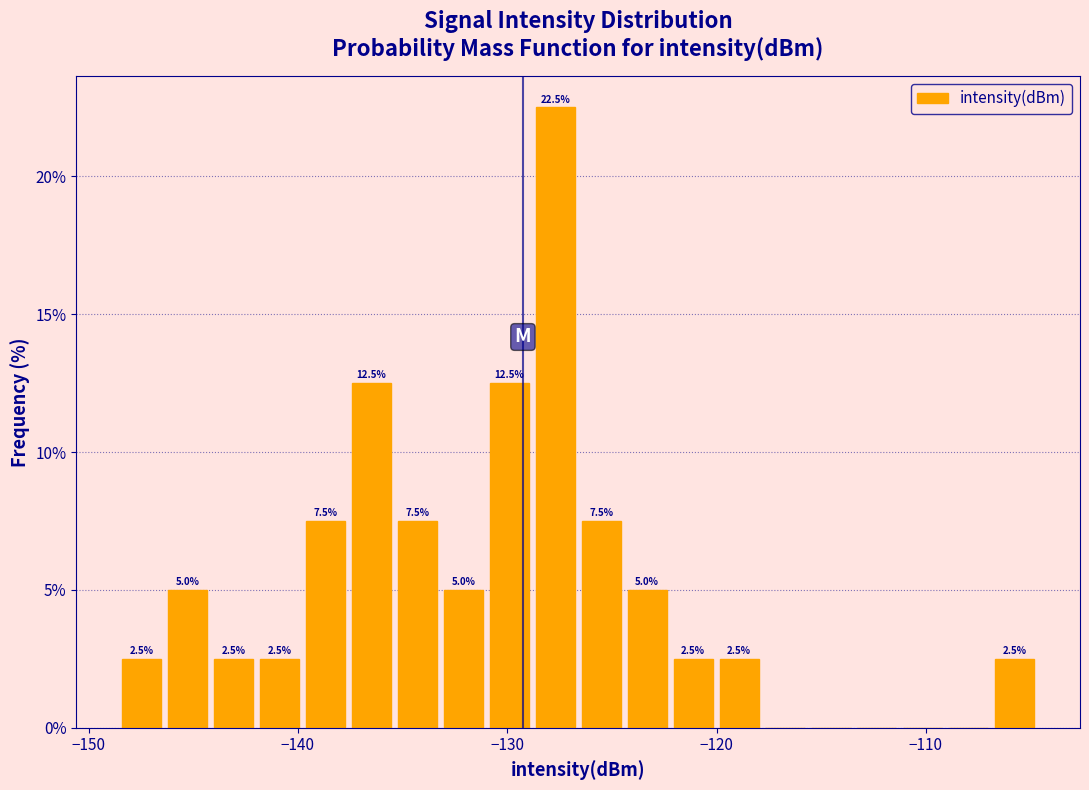

Read against the x-axis, roughly where is the centre of the tallest bar?

-128